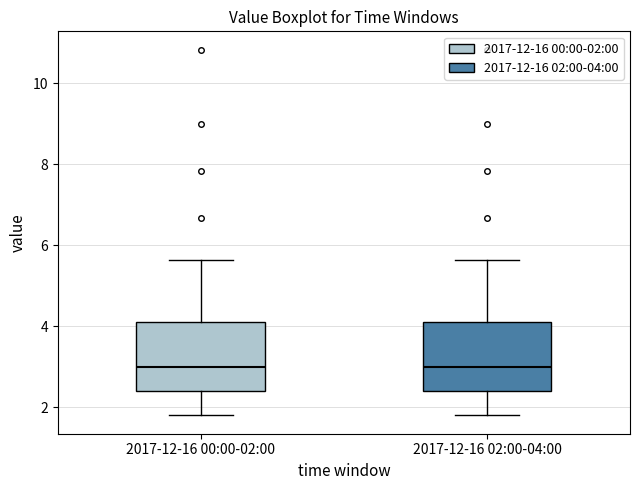

Reading left to right, read every box against the y-axis: the position of its median line, the range the box covers, and the ends of its whiskers. The values are not printed on the chart, so give them approximately, as read against the axis.

2017-12-16 00:00-02:00: median 3.0, box 2.4 to 4.2, whiskers 1.8 to 5.6
2017-12-16 02:00-04:00: median 3.0, box 2.4 to 4.2, whiskers 1.8 to 5.6